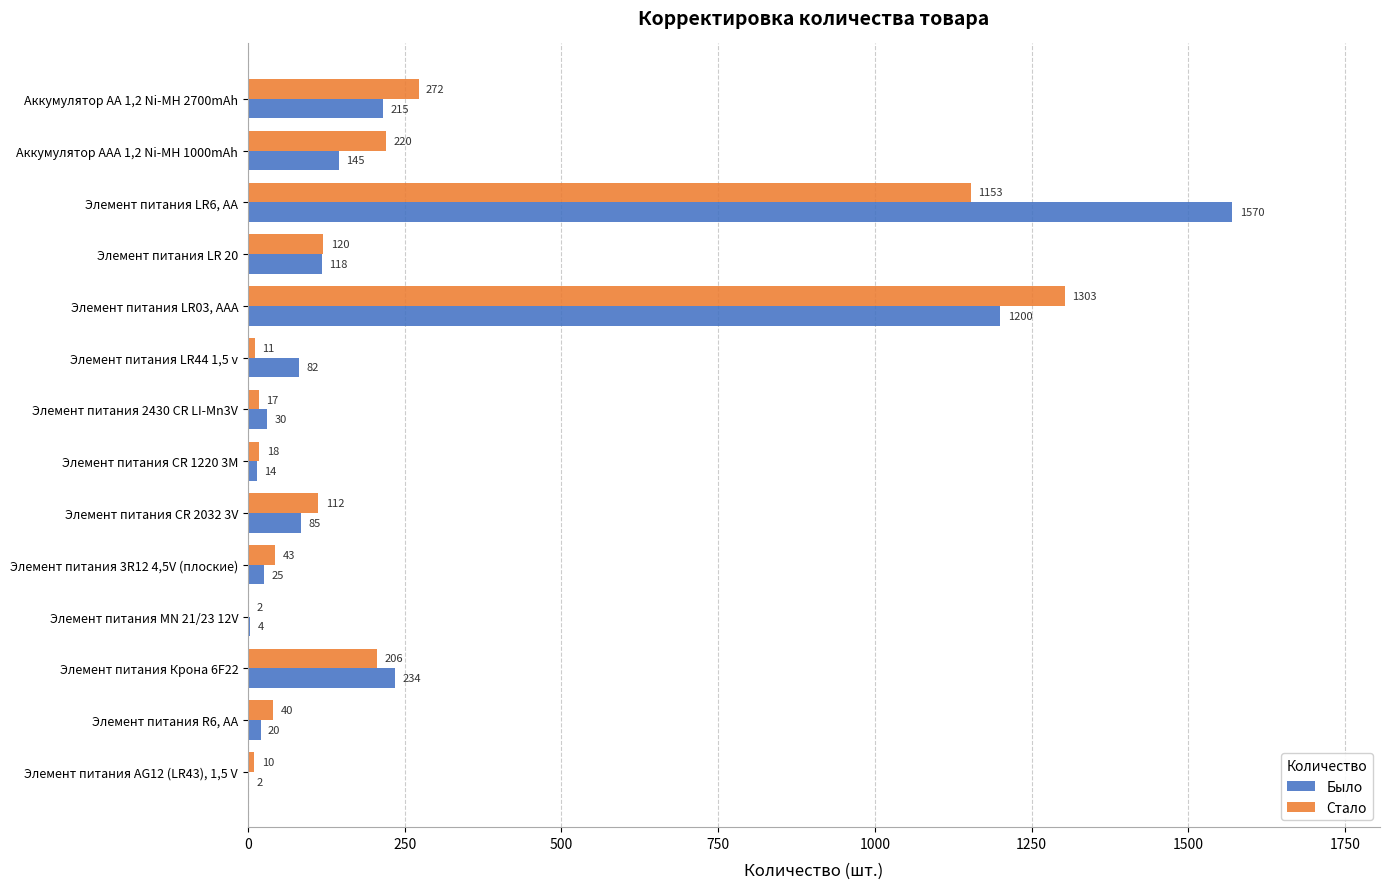

What is the sum of all Было values?

3744